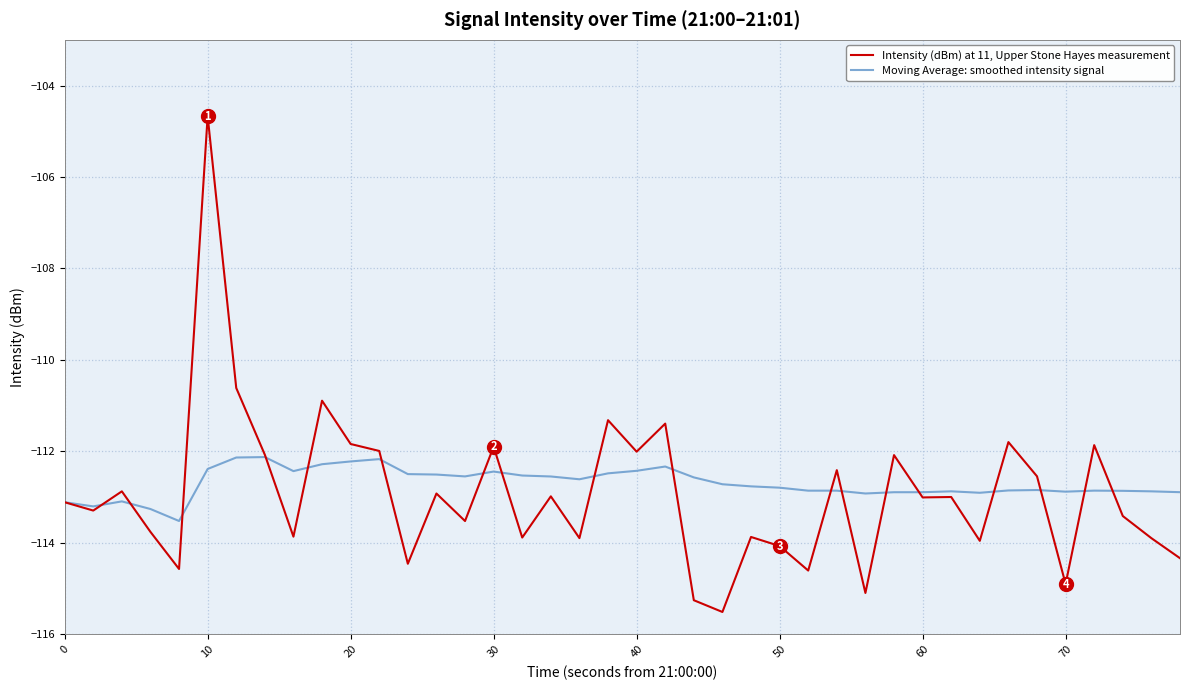

What is the smallest value displayed?

-115.5